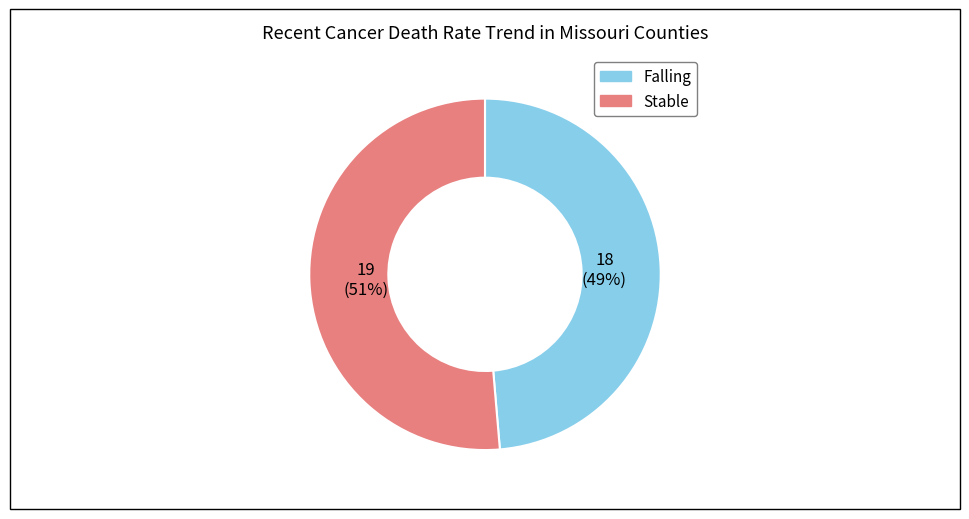

Is there any slice that represents more than half of the pie?

Yes